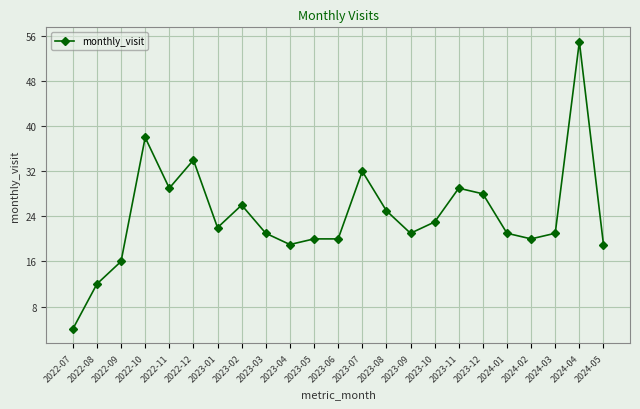

What is the change in value from 2022-11 to 2023-08?

-4